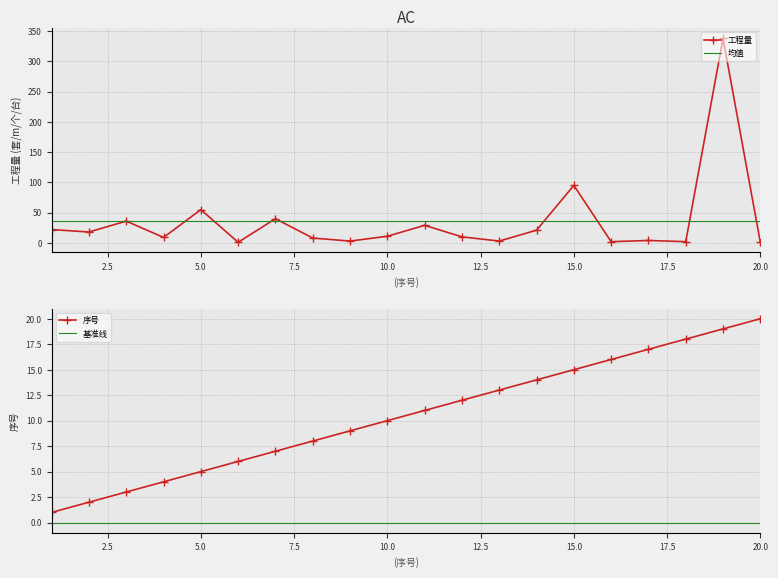

What is the minimum value shown in the chart?

1